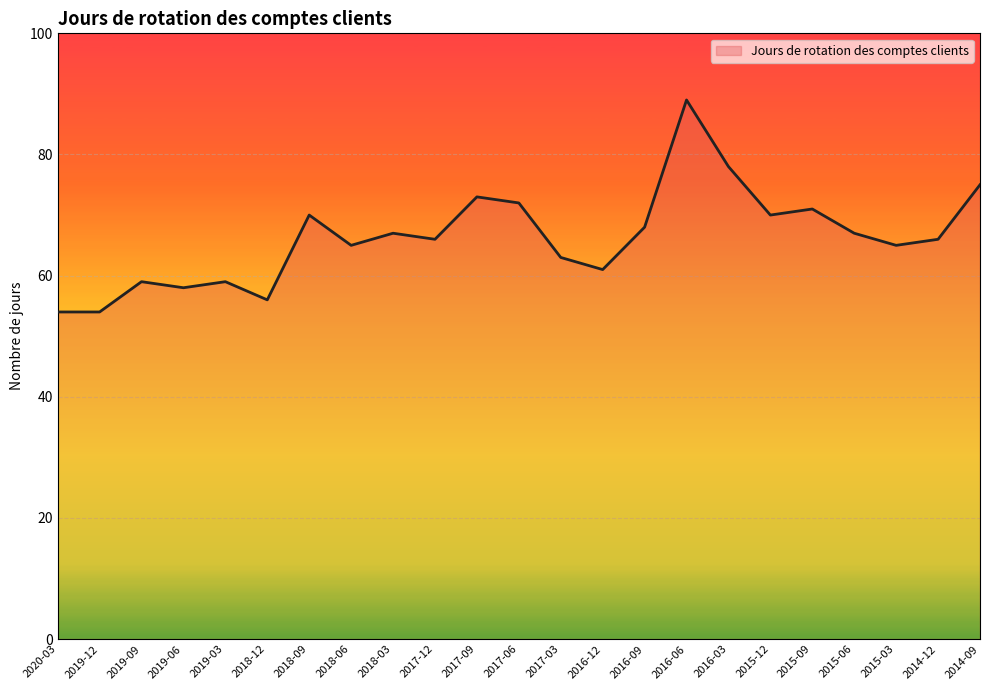

At which category does the data reach its first local peak?

2019-09